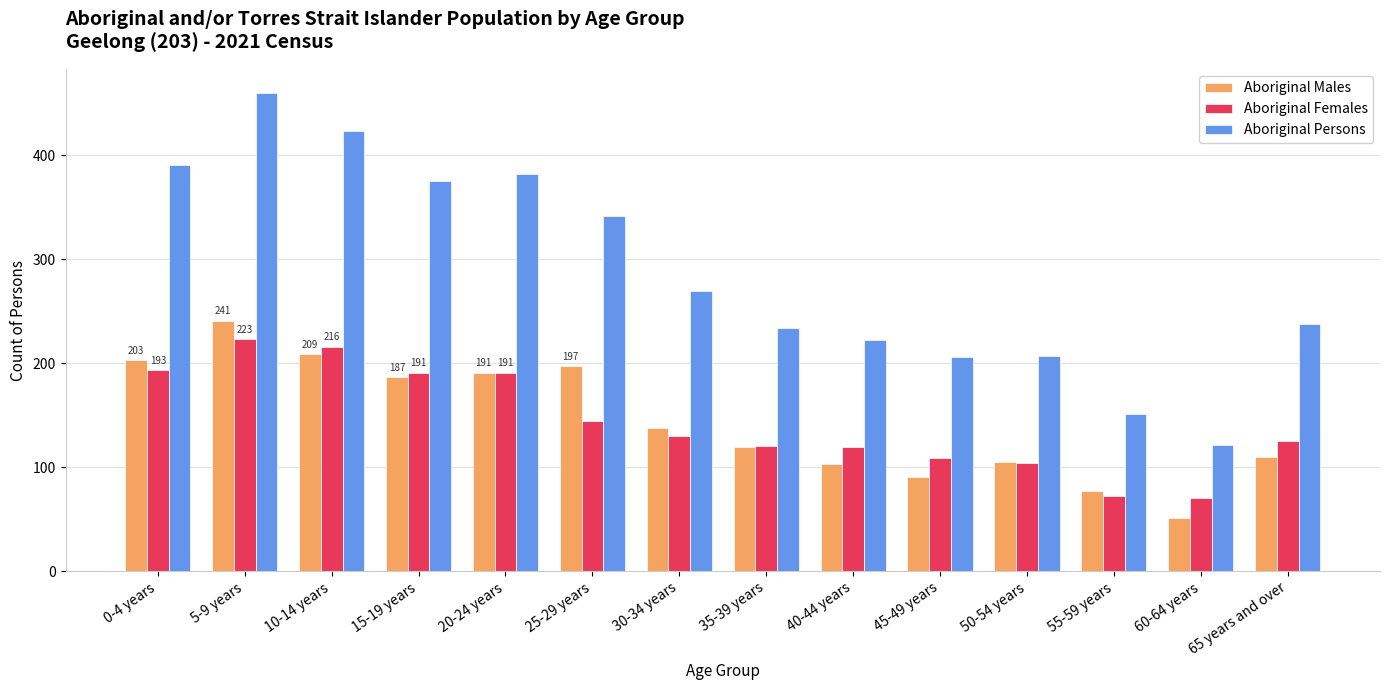

At which category is the sum across all series the highest?

5-9 years